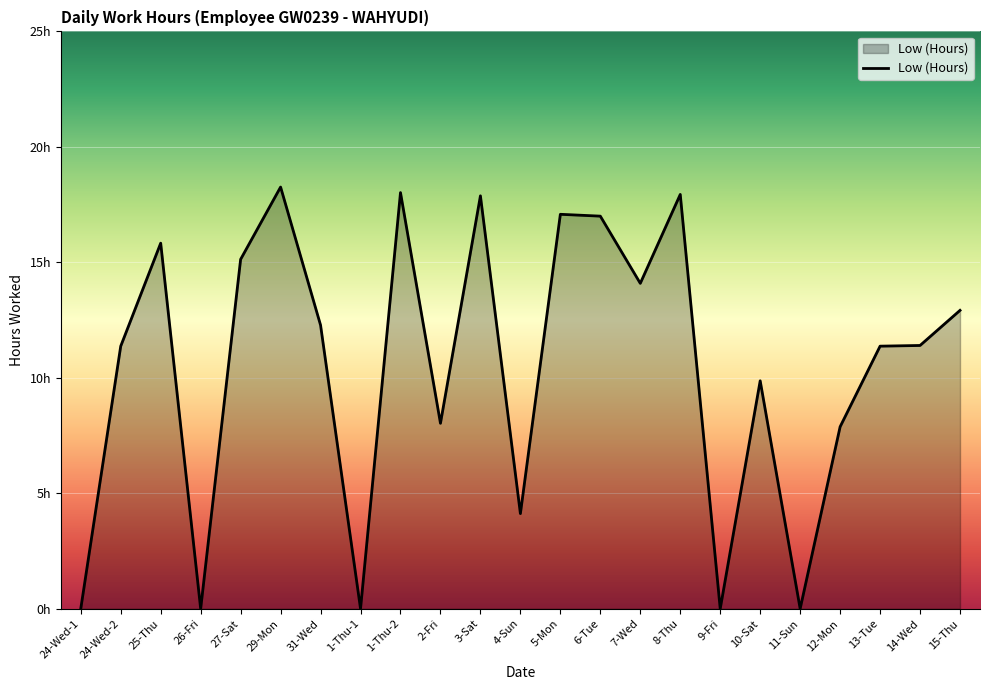

What is the change in value from 27-Sat to 8-Thu?

+2.8